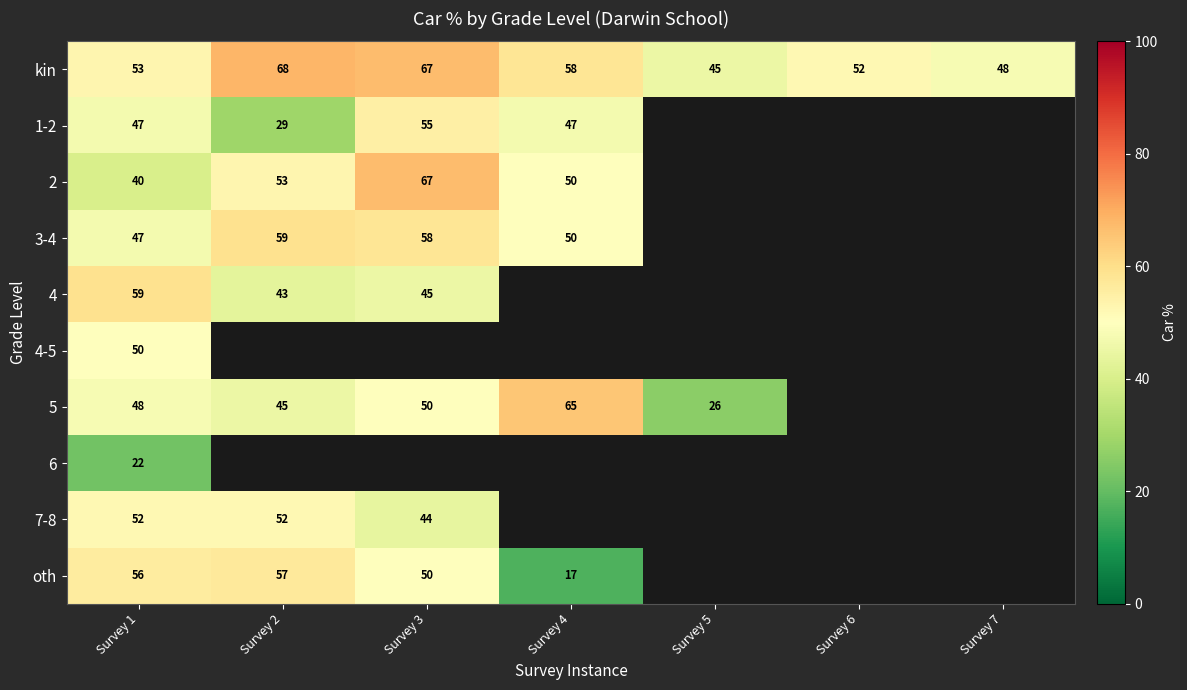

At which category is the sum across all series the highest?

Survey 1